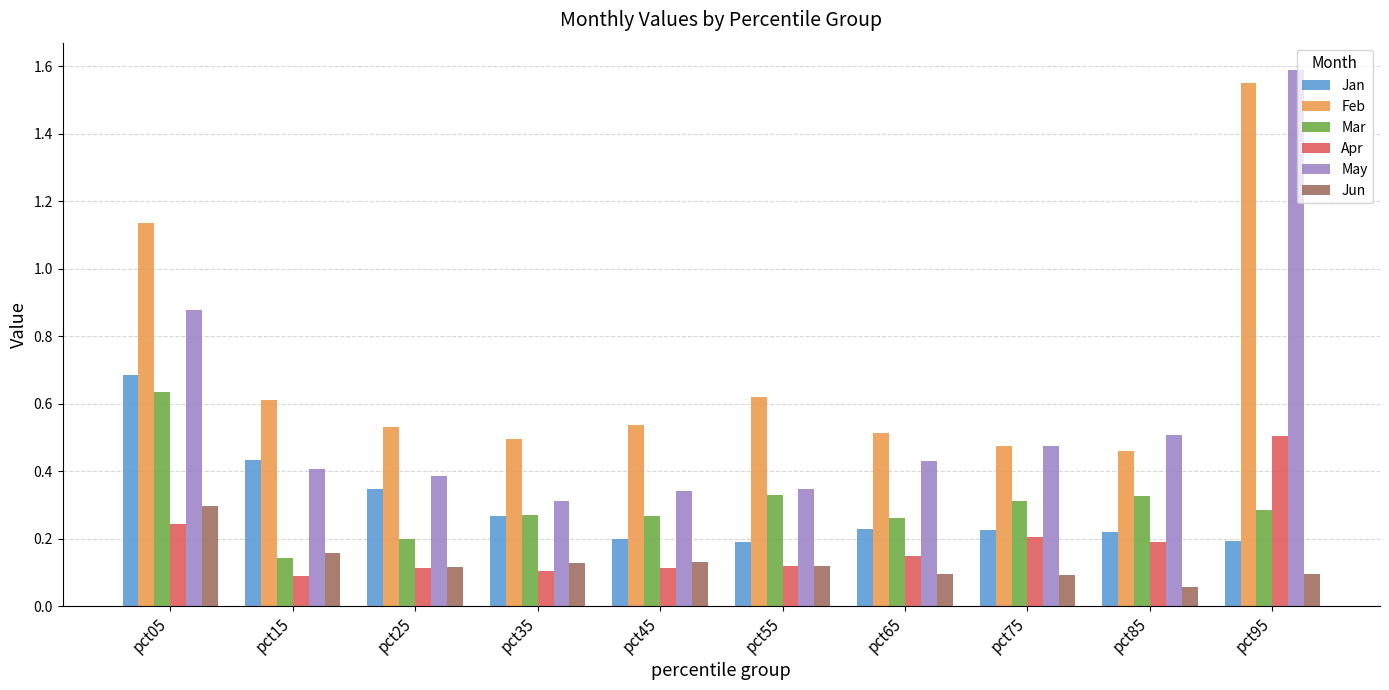

How many bars are there in each group?

6